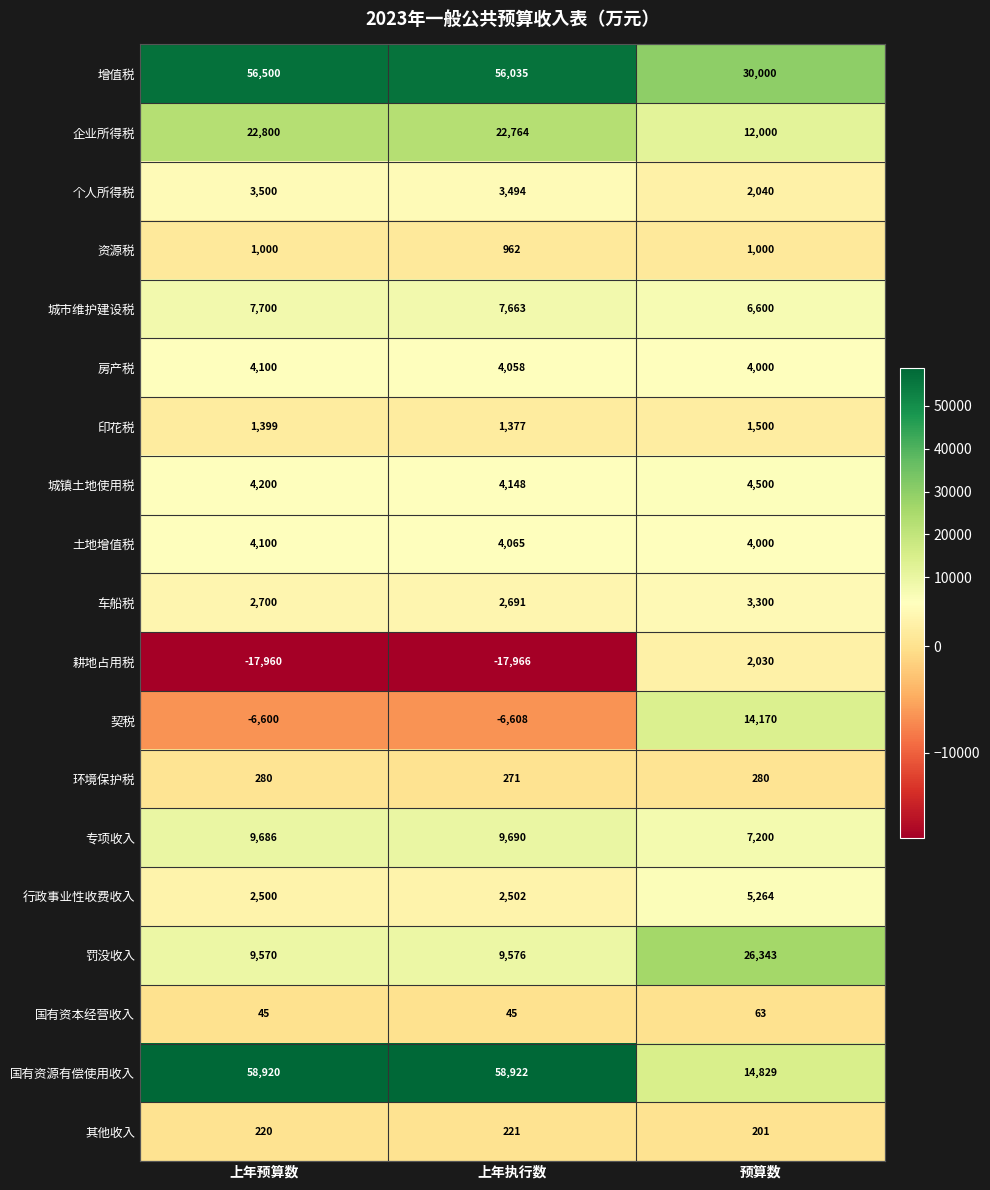

What is the difference between the highest and lowest values at 上年执行数?

76888